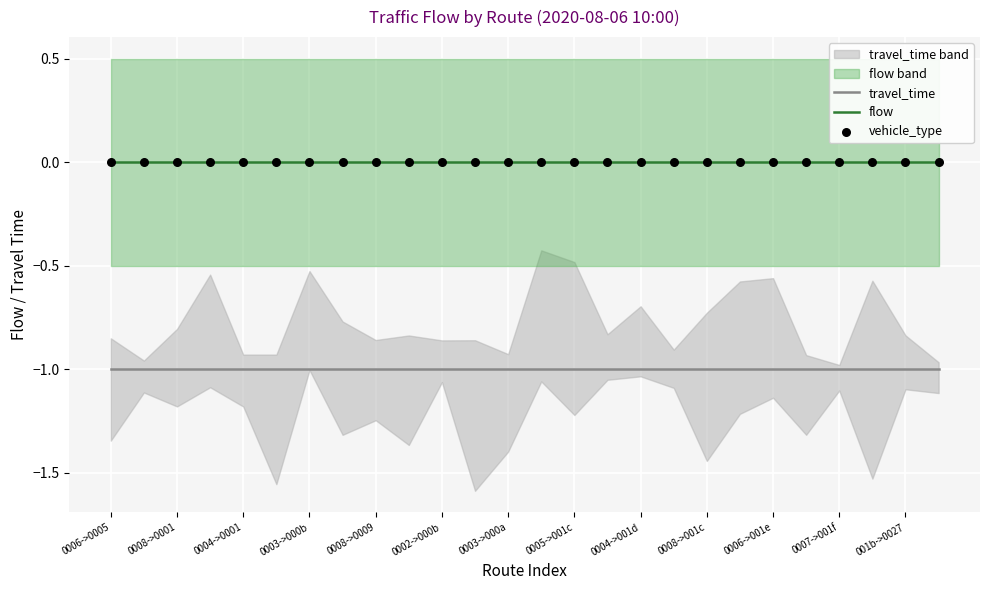

At which category is the sum across all series the highest?

0006->0005